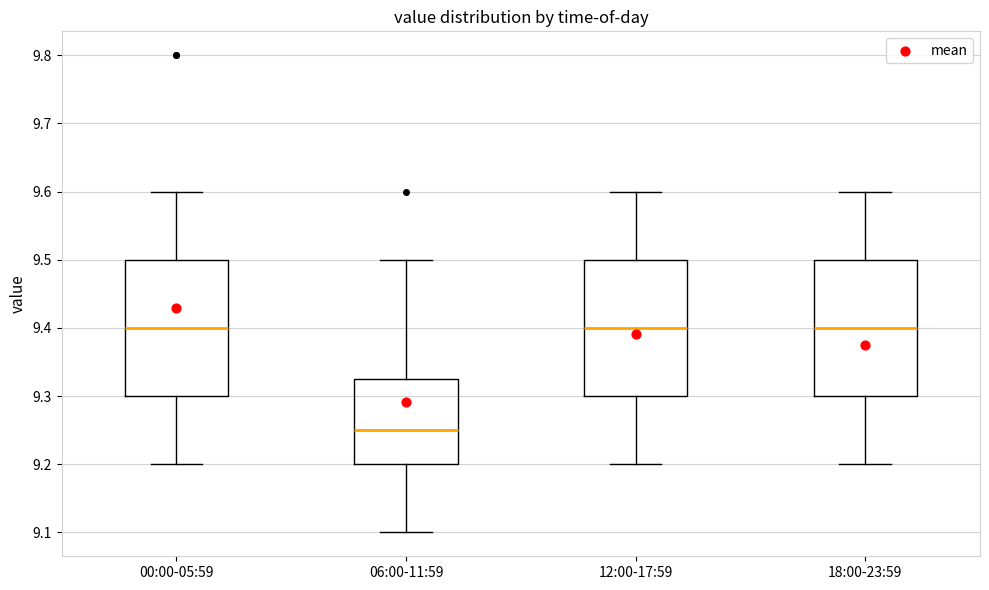

Reading left to right, read every box against the y-axis: the position of its median line, the range the box covers, and the ends of its whiskers. The values are not printed on the chart, so give them approximately, as read against the axis.

00:00-05:59: median 9.40, box 9.30 to 9.50, whiskers 9.20 to 9.60
06:00-11:59: median 9.25, box 9.20 to 9.33, whiskers 9.10 to 9.50
12:00-17:59: median 9.40, box 9.30 to 9.50, whiskers 9.20 to 9.60
18:00-23:59: median 9.40, box 9.30 to 9.50, whiskers 9.20 to 9.60